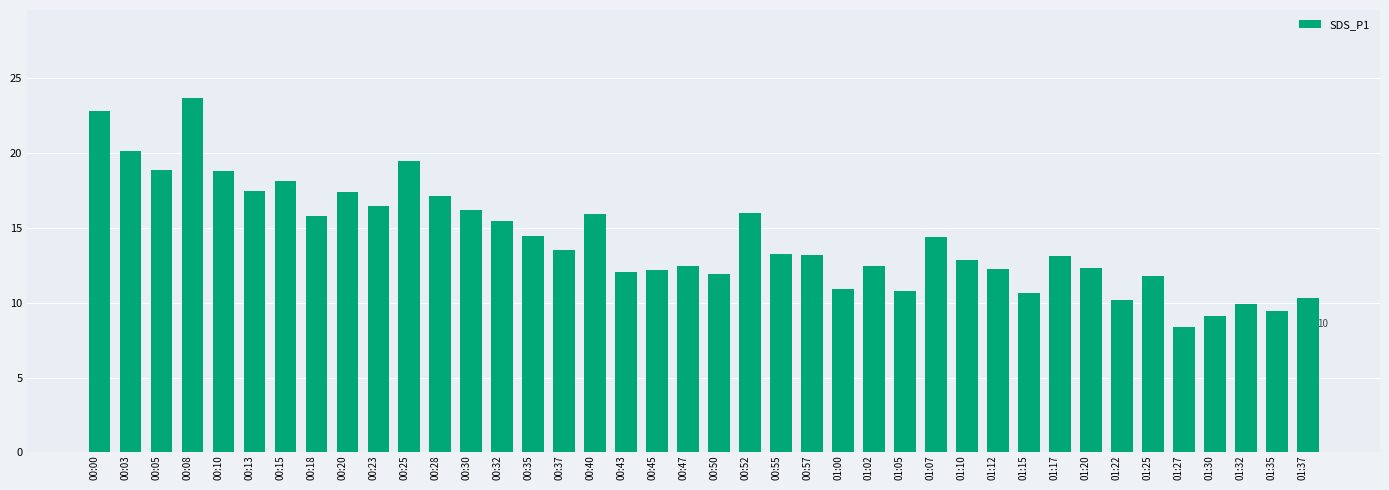

What is the difference between the maximum and minimum values?

15.3